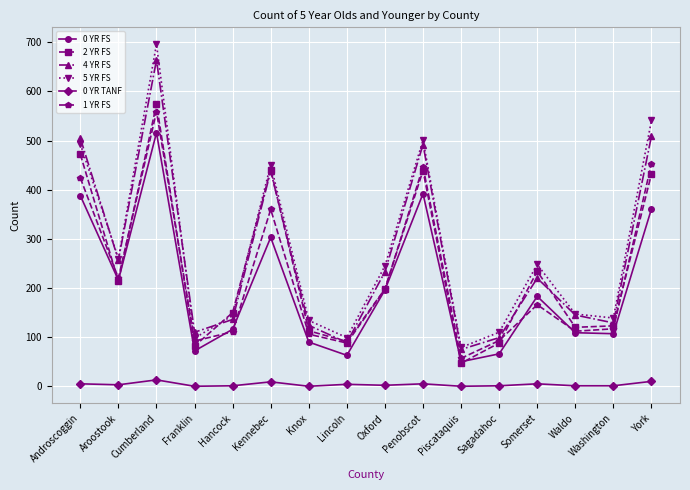

Does the chart have visible grid lines?

Yes